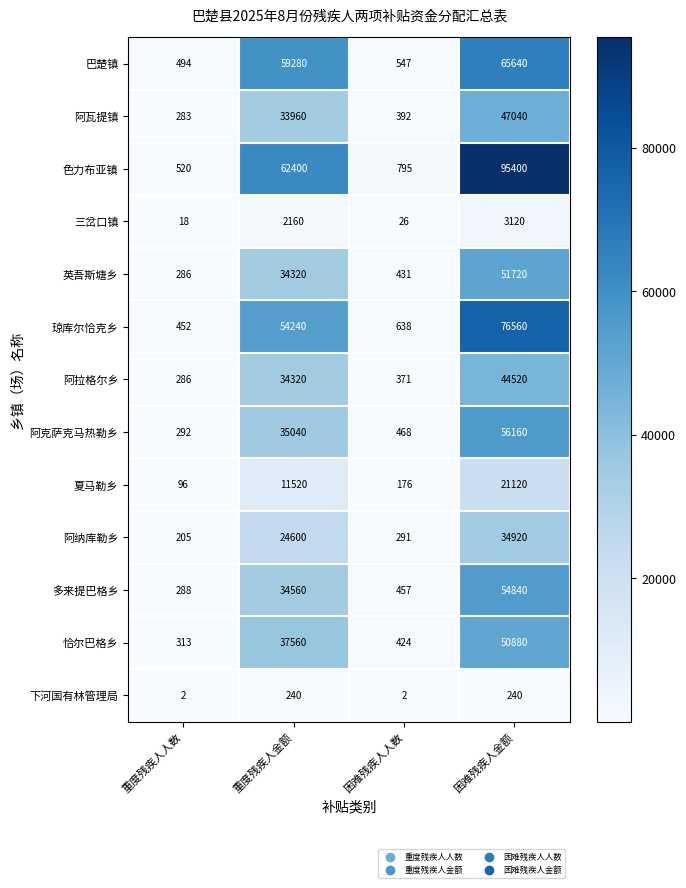

Rank the series by their maximum value, from highest to lowest.

色力布亚镇, 琼库尔恰克乡, 巴楚镇, 阿克萨克马热勒乡, 多来提巴格乡, 英吾斯塘乡, 恰尔巴格乡, 阿瓦提镇, 阿拉格尔乡, 阿纳库勒乡, 夏马勒乡, 三岔口镇, 下河国有林管理局